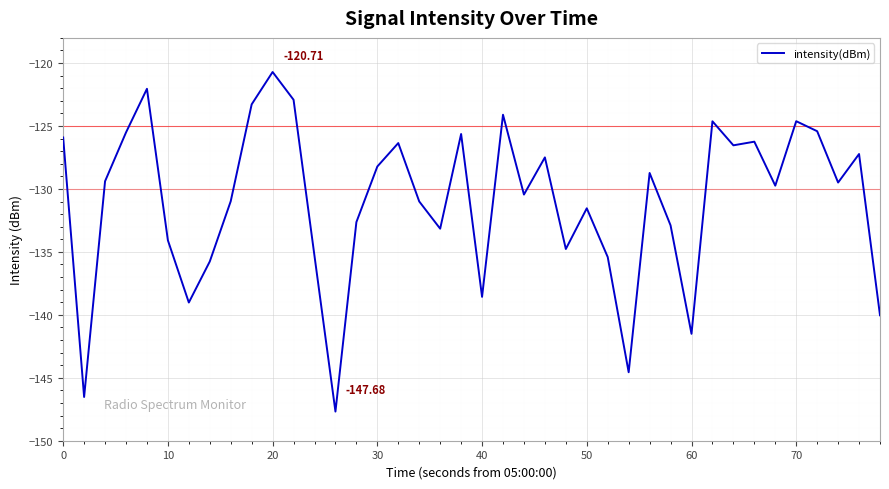

Reading left to right, extract all data points from this chart.

-125.9	-146.5	-129.4	-125.5	-122.0	-134.1	-139.0	-135.8	-131.0	-123.3	-120.7	-122.9	-135.3	-147.7	-132.6	-128.2	-126.4	-131.0	-133.2	-125.6	-138.6	-124.1	-130.4	-127.5	-134.8	-131.5	-135.4	-144.6	-128.7	-132.9	-141.5	-124.6	-126.5	-126.2	-129.7	-124.6	-125.4	-129.5	-127.2	-140.0